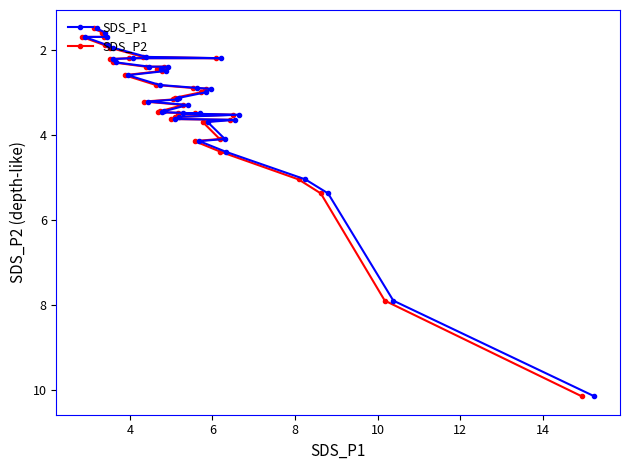

How many series are shown in this chart?

2